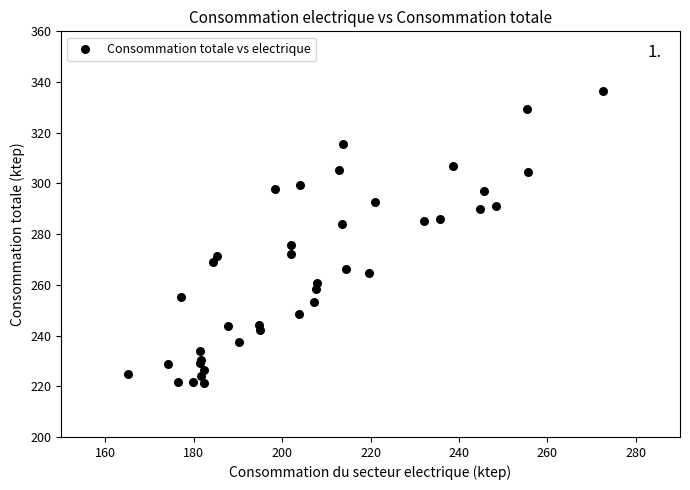

What Y value in the scatter plot is closest to 278?

275.6